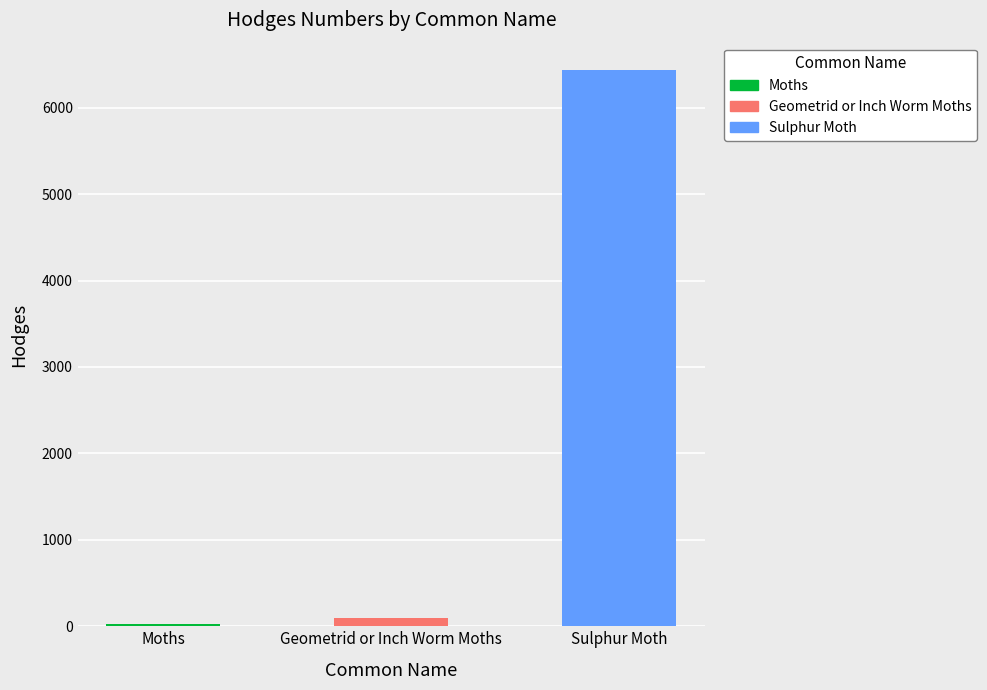

Are the bars horizontal?

No